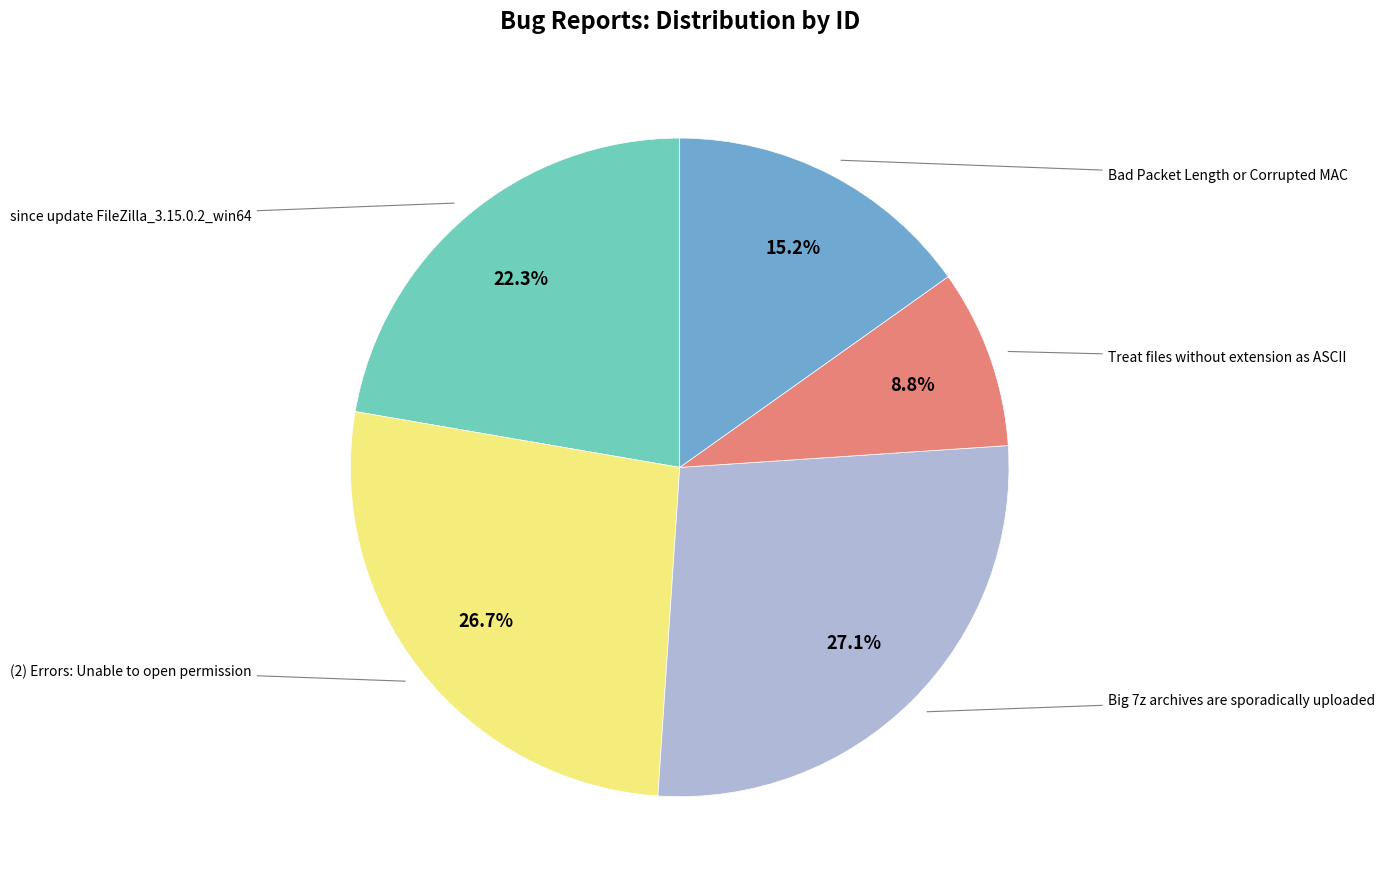

Is there any slice that represents more than half of the pie?

No